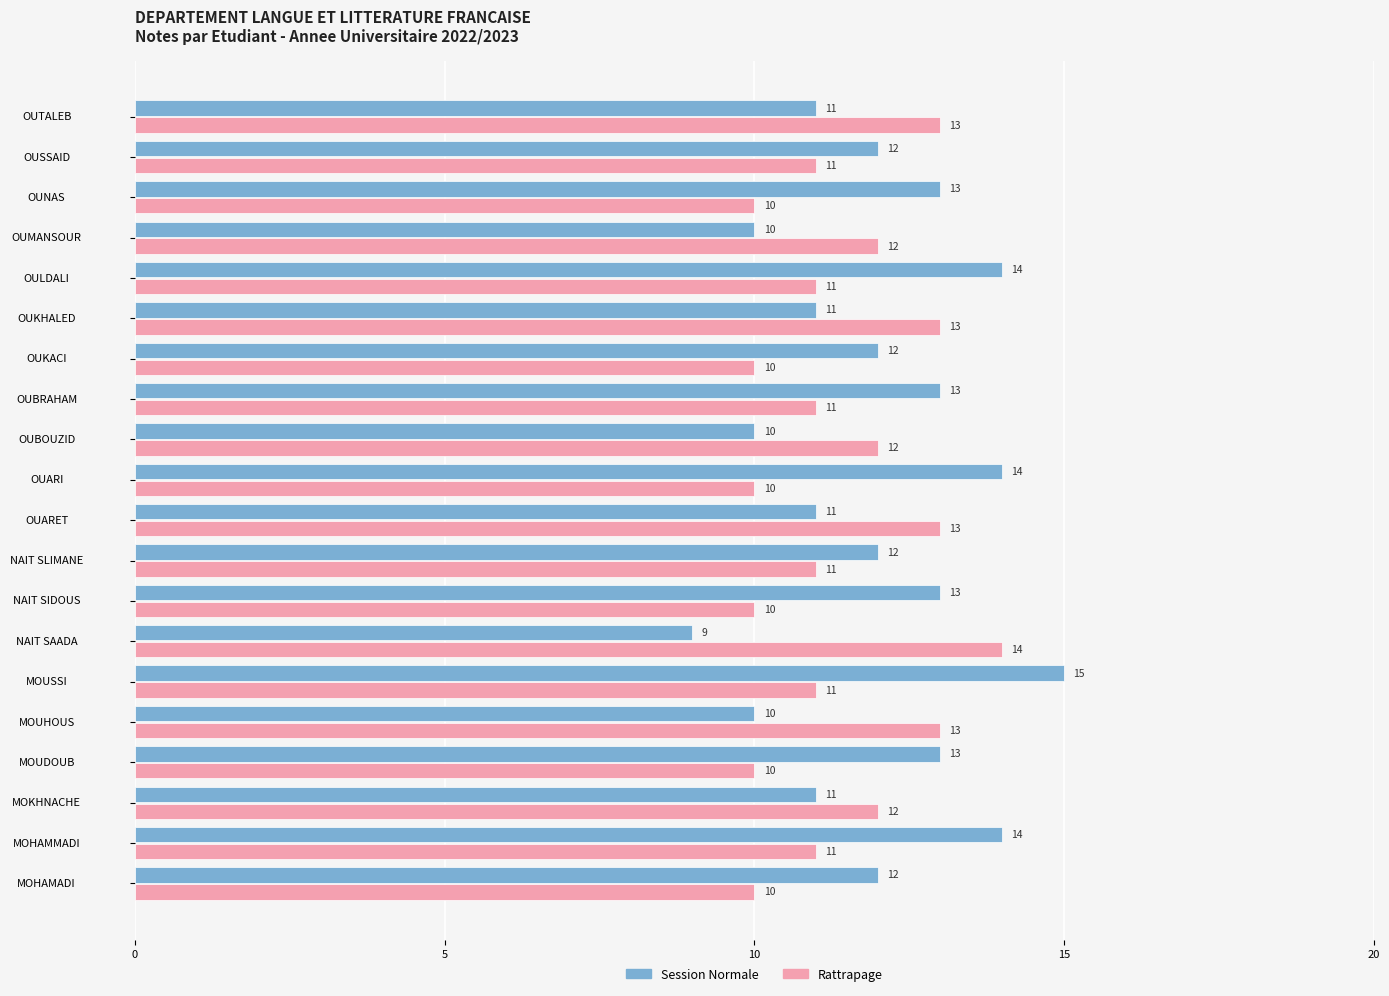

Count the Session Normale values in the range 11 to 13.

12